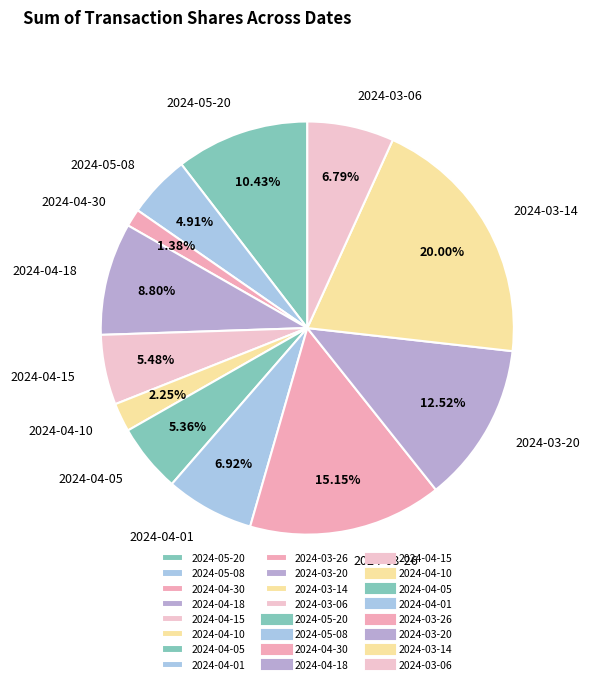

To the nearest percent, what percentage of the pie is 2024-04-18?

9%